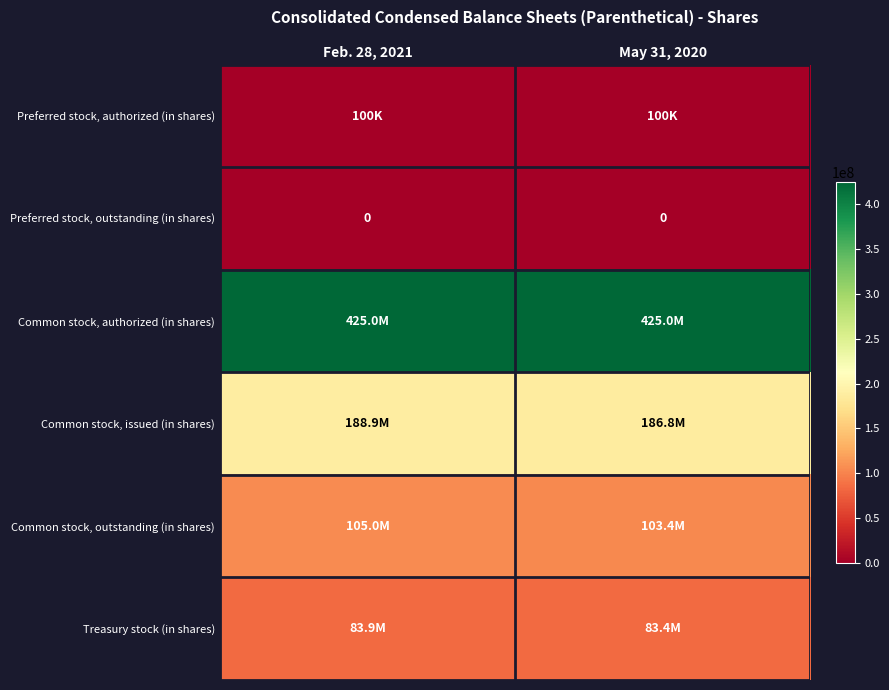

Between Feb. 28, 2021 and May 31, 2020, which is larger?

Feb. 28, 2021